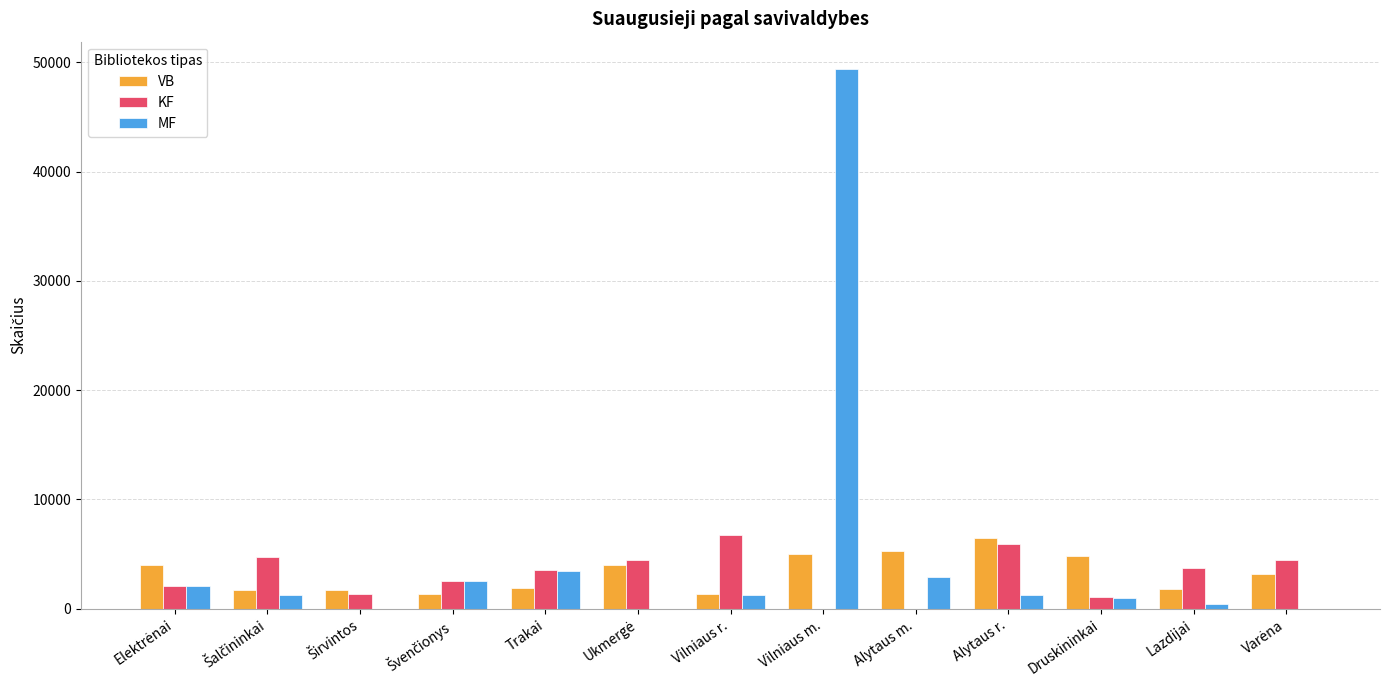

What is the greatest value displayed?

49413